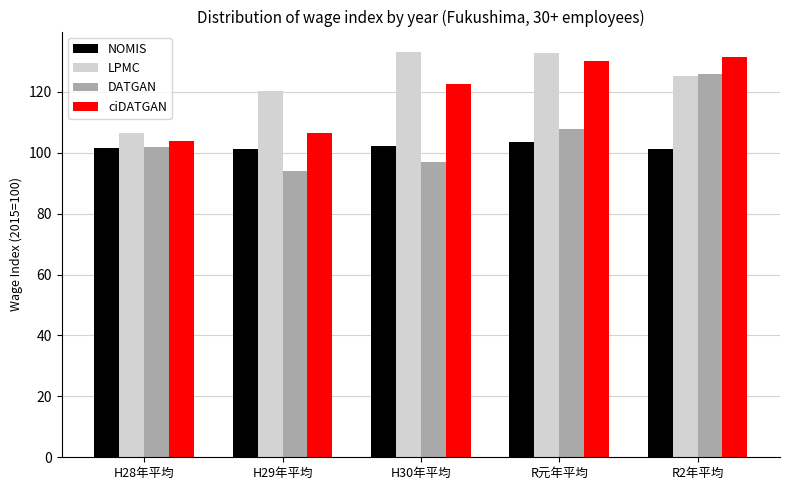

List the series in order of their overall mean, lowest first.

NOMIS, DATGAN, ciDATGAN, LPMC